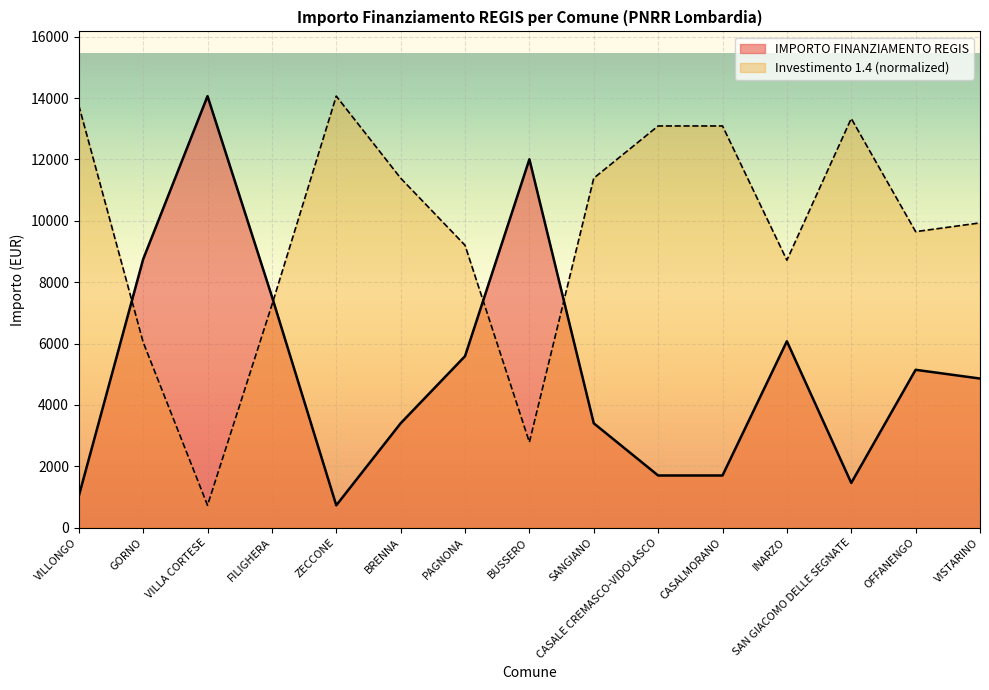

List the labels in order of value, largest first.

VILLA CORTESE, BUSSERO, GORNO, FILIGHERA, INARZO, PAGNONA, OFFANENGO, VISTARINO, BRENNA, SANGIANO, CASALE CREMASCO-VIDOLASCO, CASALMORANO, SAN GIACOMO DELLE SEGNATE, VILLONGO, ZECCONE